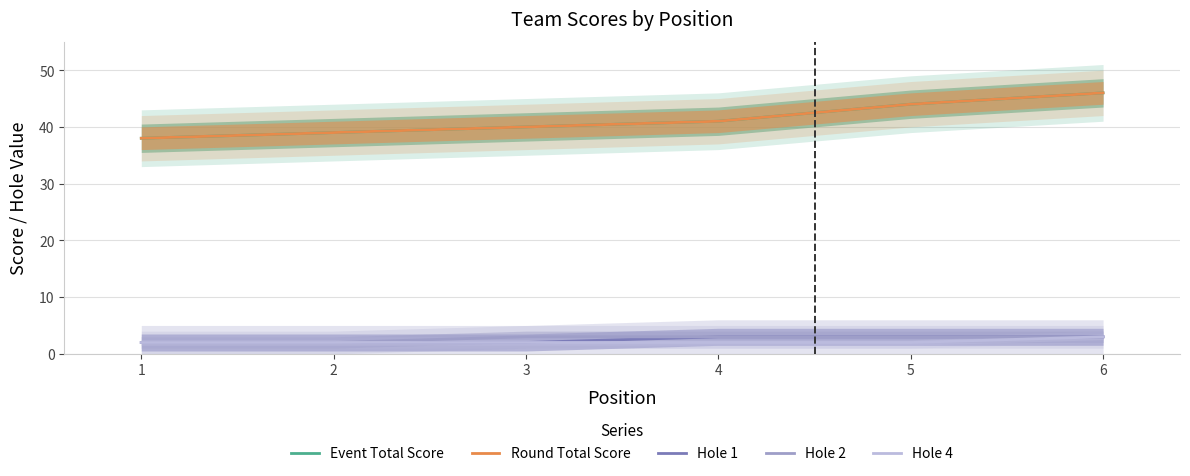

Reading left to right, extract all data points from this chart.

Event Total Score: 1=38	2=39	3=40	4=41	5=44	6=46
Round Total Score: 1=38	2=39	3=40	4=41	5=44	6=46
Hole 1: 1=2	2=2	3=2	4=3	5=3	6=3
Hole 2: 1=2	2=2	3=3	4=3	5=3	6=3
Hole 4: 1=2	2=2	3=2	4=2	5=2	6=3